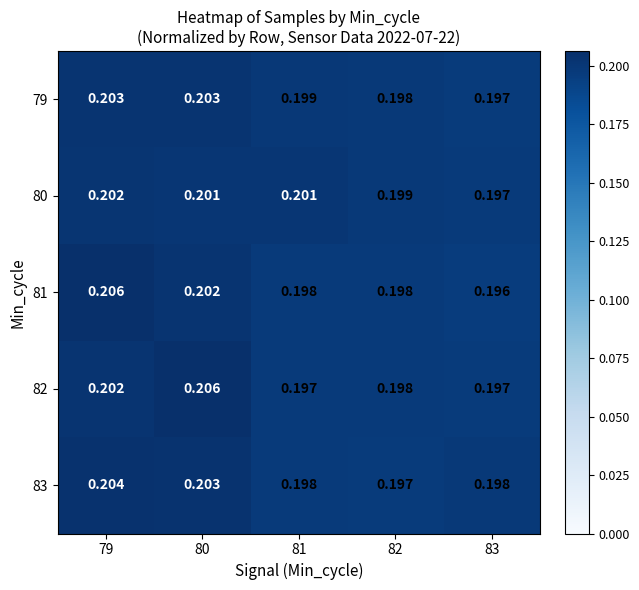

Is the value of 83 at 79 greater than the value of 80 at 80?

Yes